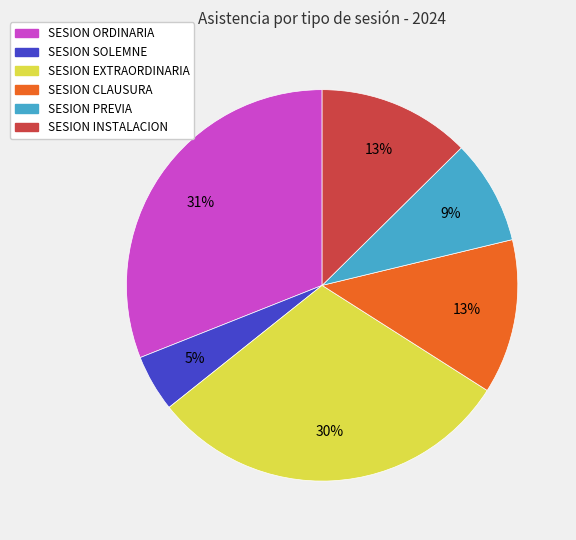

What percentage is the SESION ORDINARIA slice, to the nearest percent?

31%